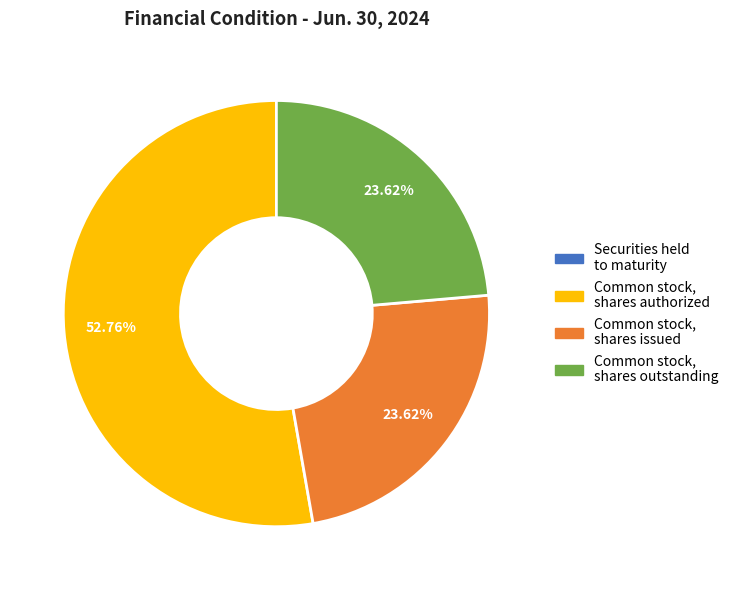

Does any single category account for the majority?

Yes